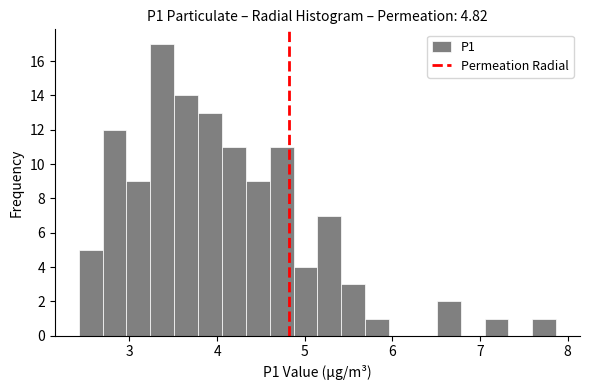

Around what value on the x-axis is the tallest bar? Give the approximate position of its centre, as read against the axis.

3.4